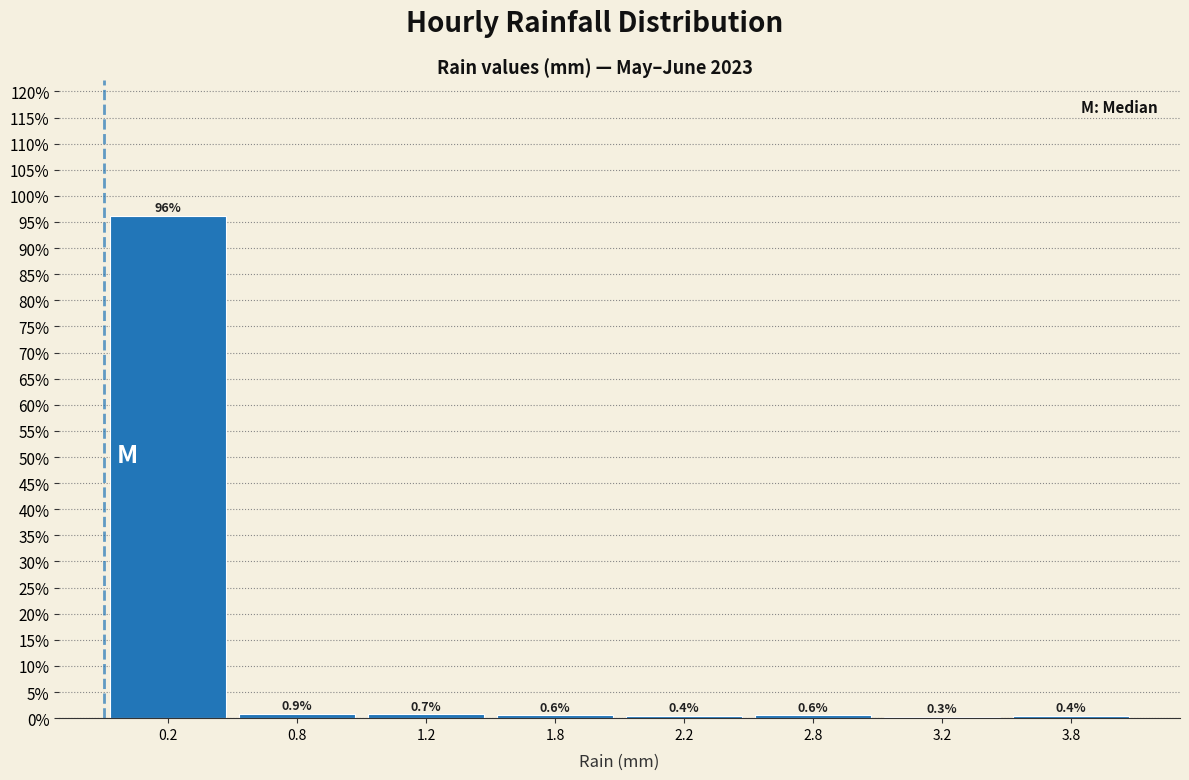

Reading left to right, extract all data points from this chart.

0.2=96.1	0.8=0.9	1.2=0.7	1.8=0.6	2.2=0.4	2.8=0.6	3.2=0.3	3.8=0.4